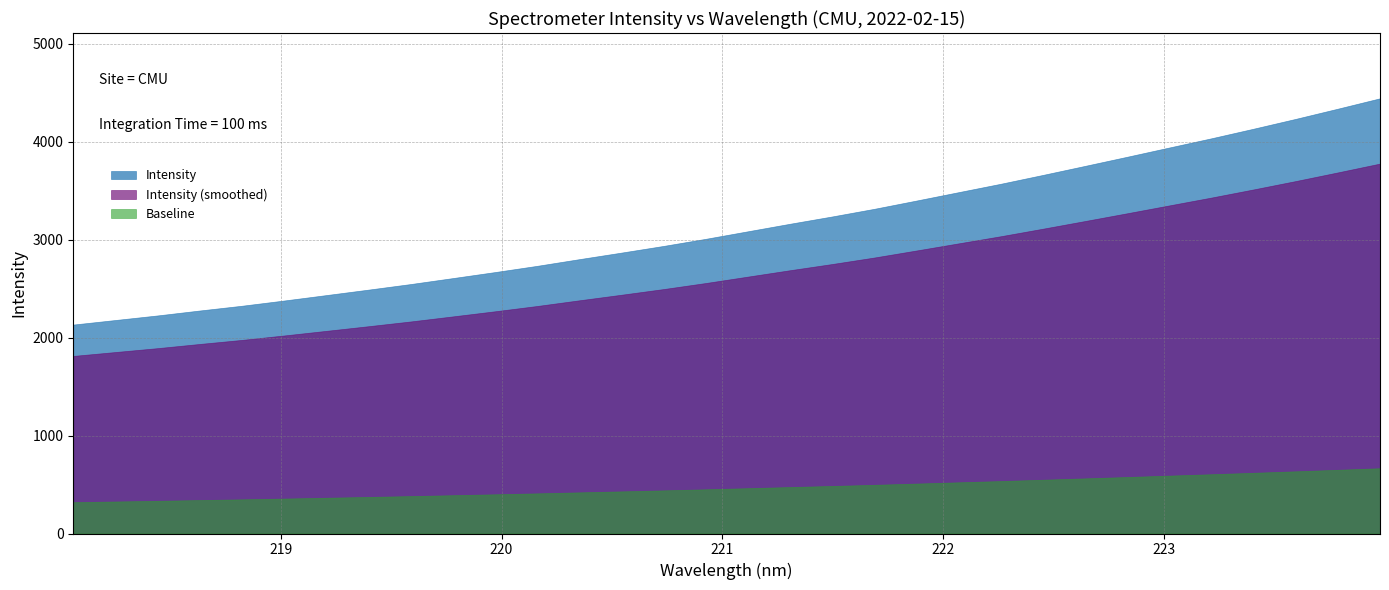

True or false: the data has more than 2 interior local peaks.

False